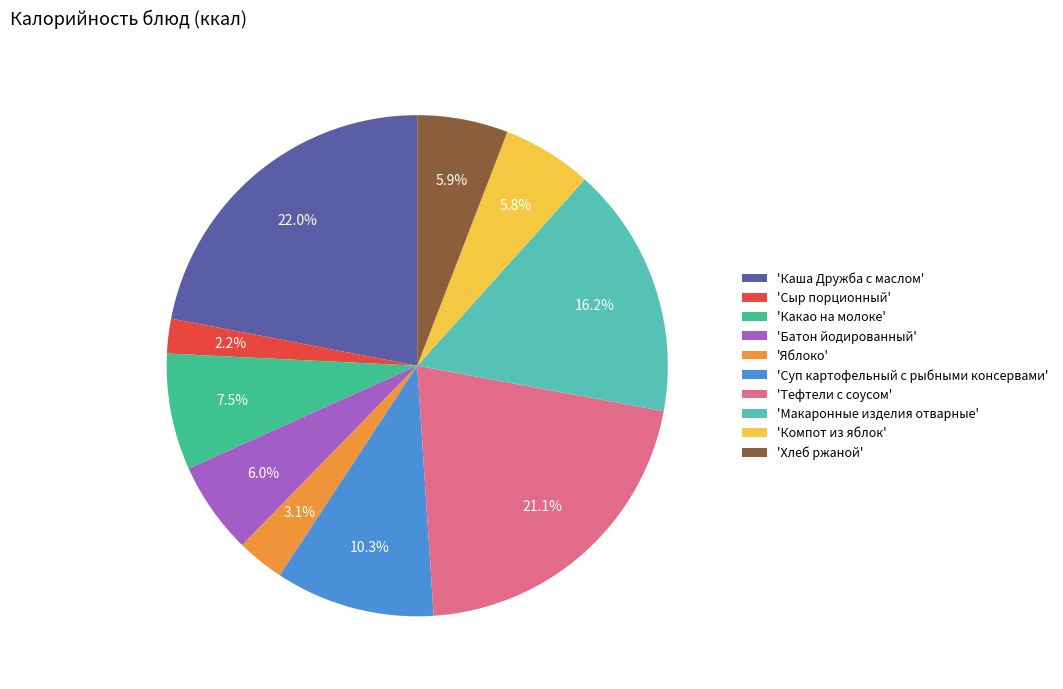

How much of the chart is everything except 'Каша Дружба с маслом'?

78.0%